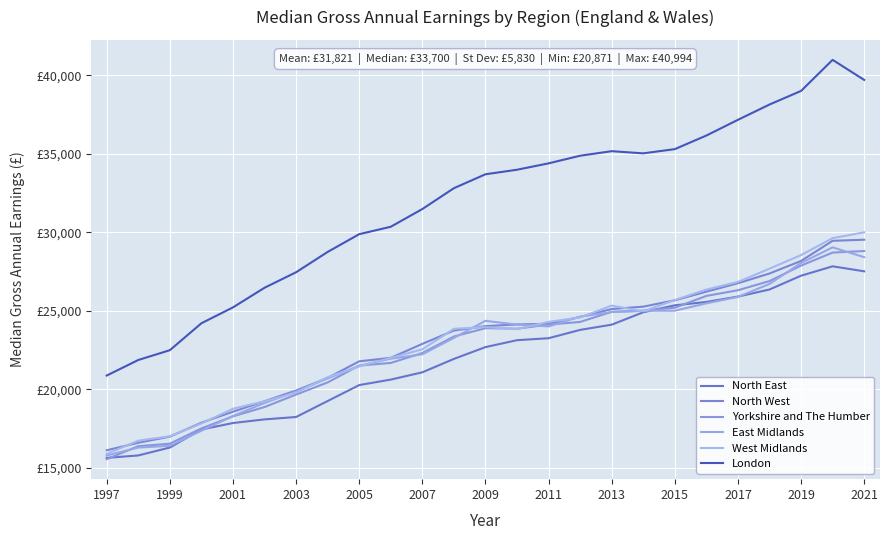

Is this an area chart (filled region under the line)?

No